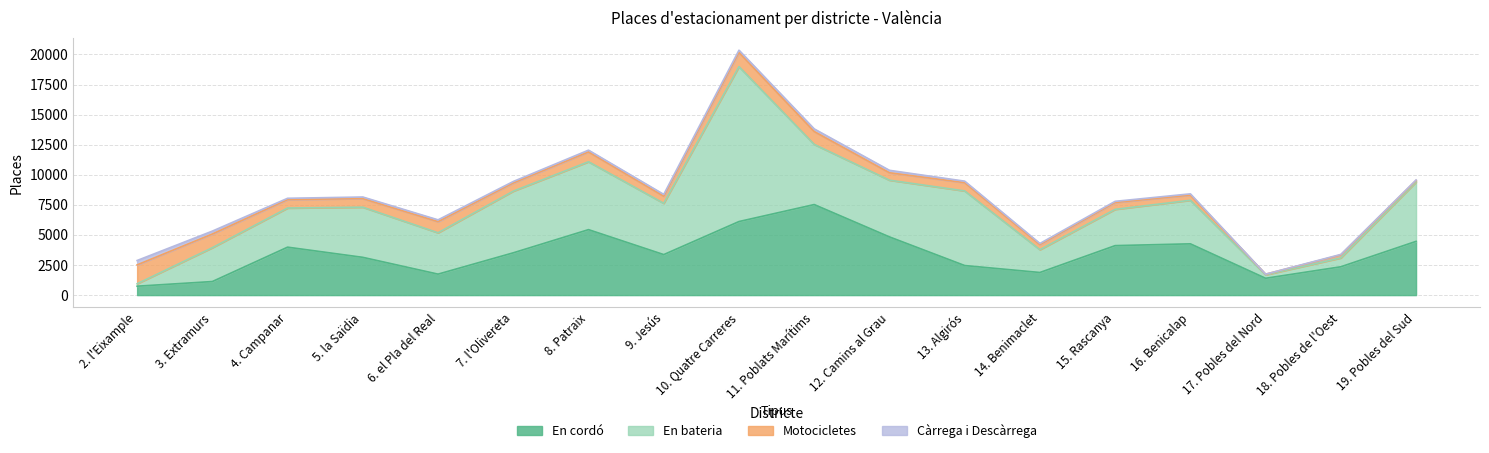

At which category does En bateria reach its first local valley?

6. el Pla del Real